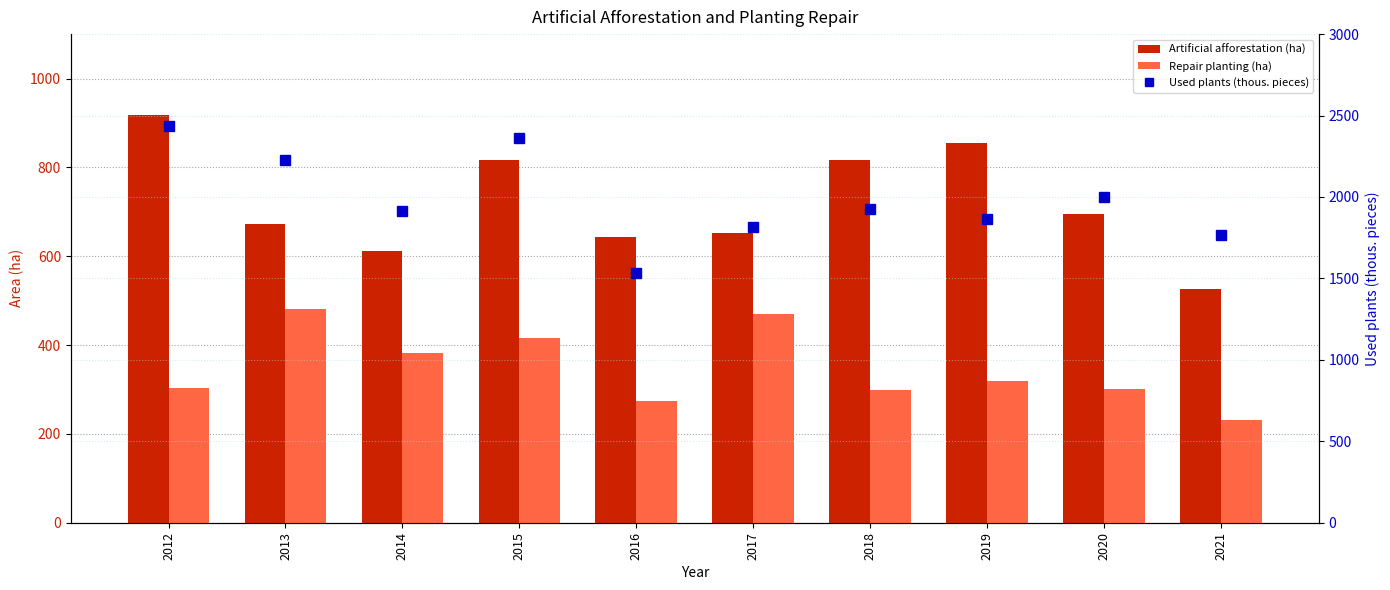

The value of Used plants (thous. pieces) at 2021 is 1765. True or false?

True